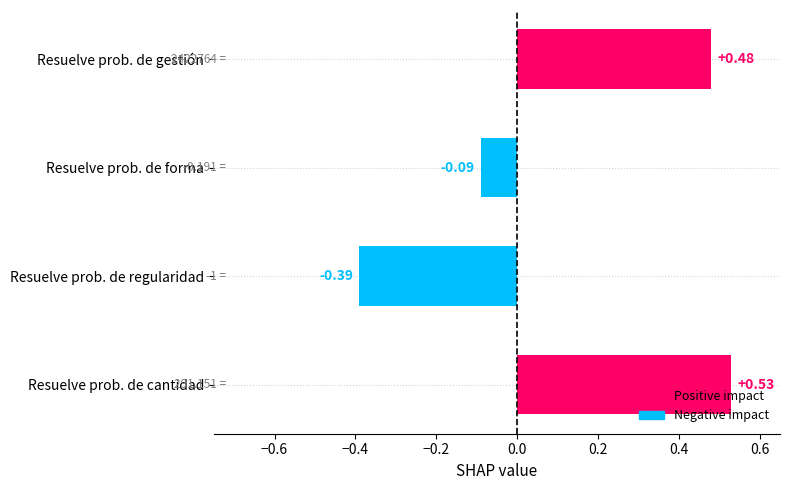

What is the difference between the maximum and second lowest values?

0.6